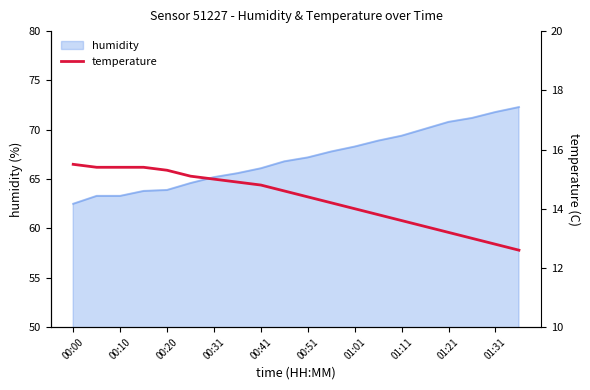

At which label does humidity reach its minimum?

00:00